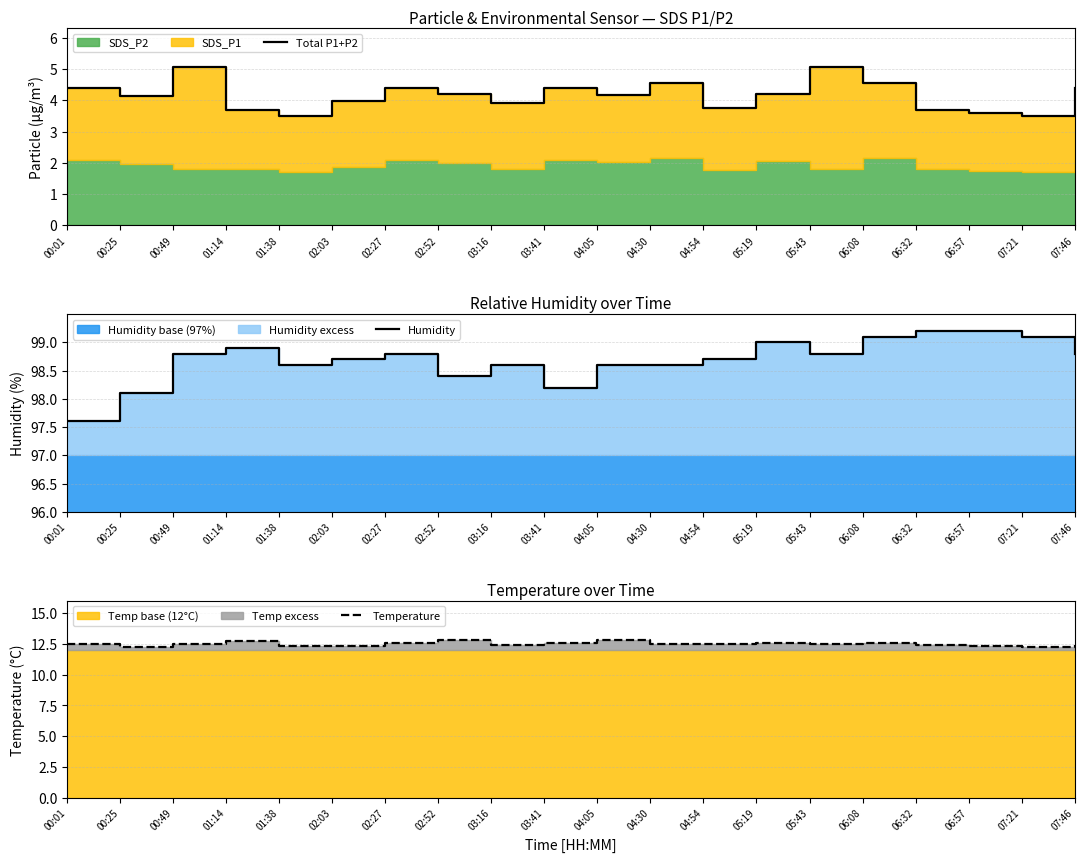

Between 00:25 and 00:49, which series saw the biggest shift?

Total P1+P2